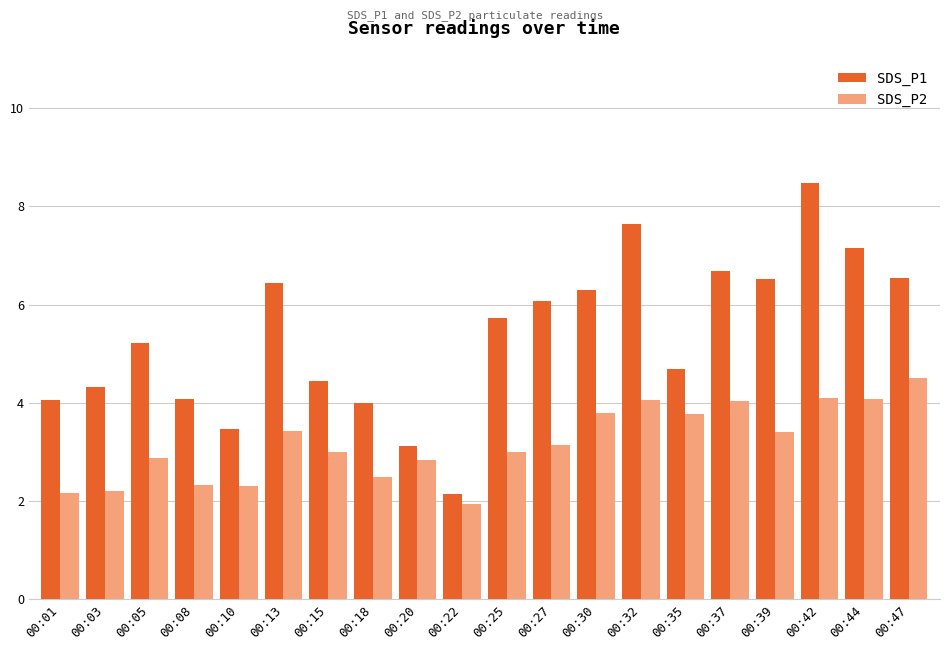

What is the total value across all series at 00:39?

9.9